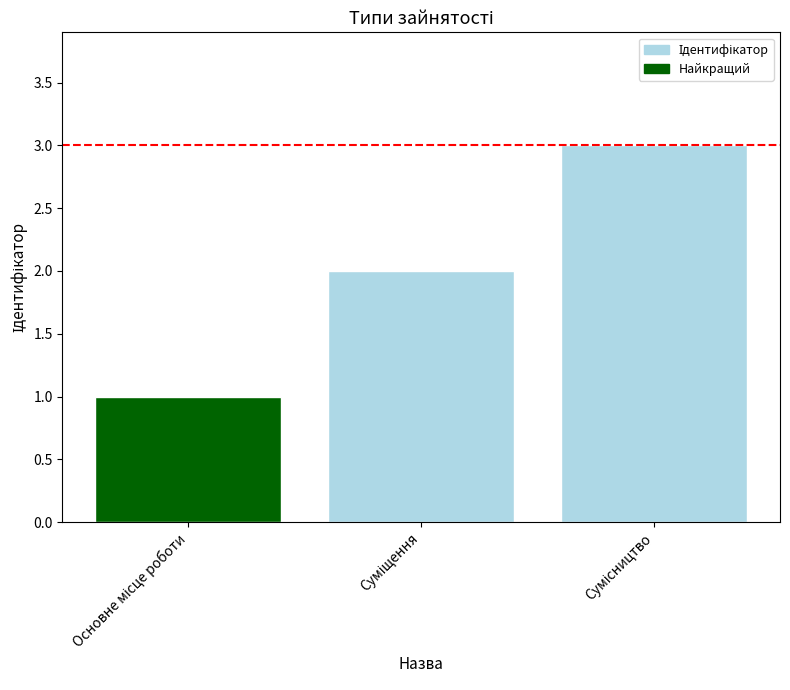

Does the chart contain stacked bars?

No